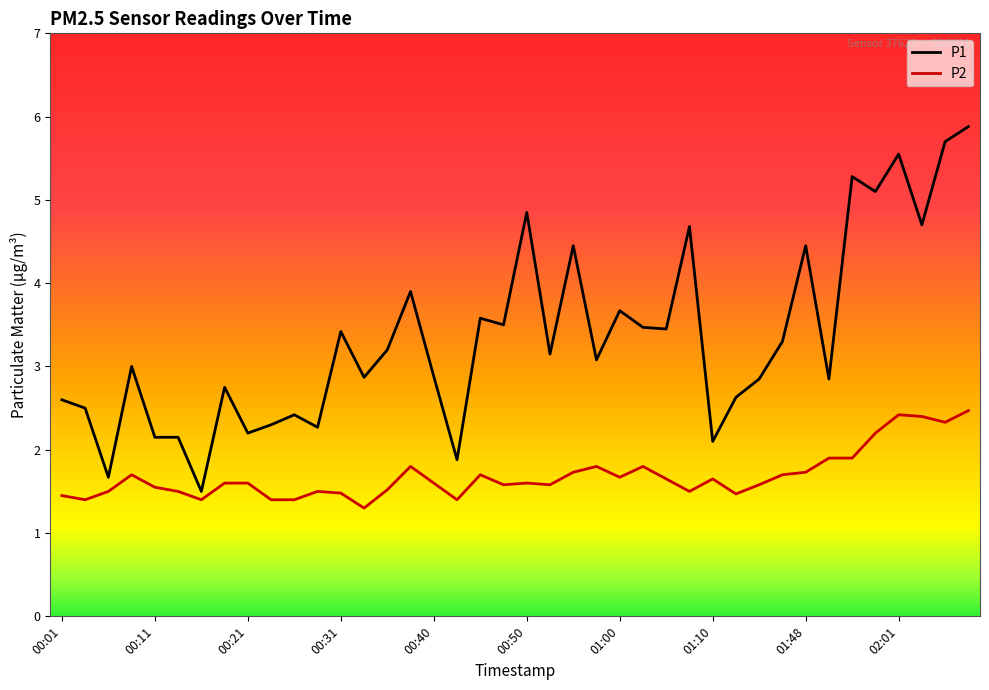

List the series in order of their overall mean, lowest first.

P2, P1